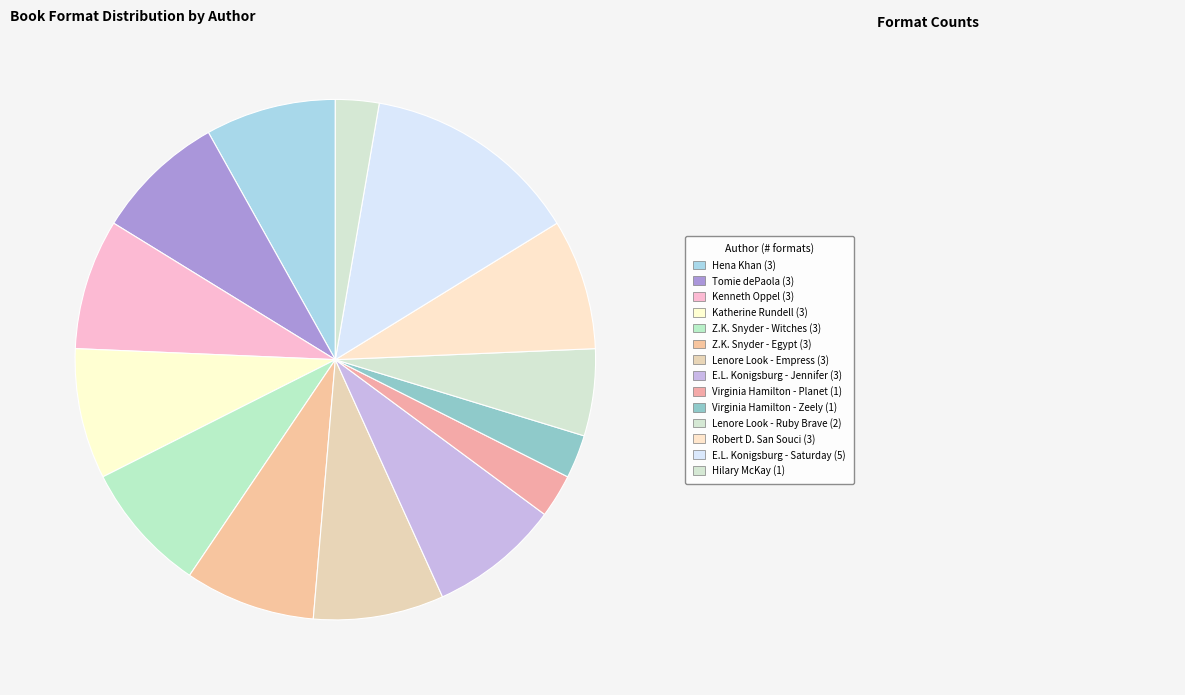

Which category has the biggest portion of the pie?

E.L. Konigsburg (Saturday)